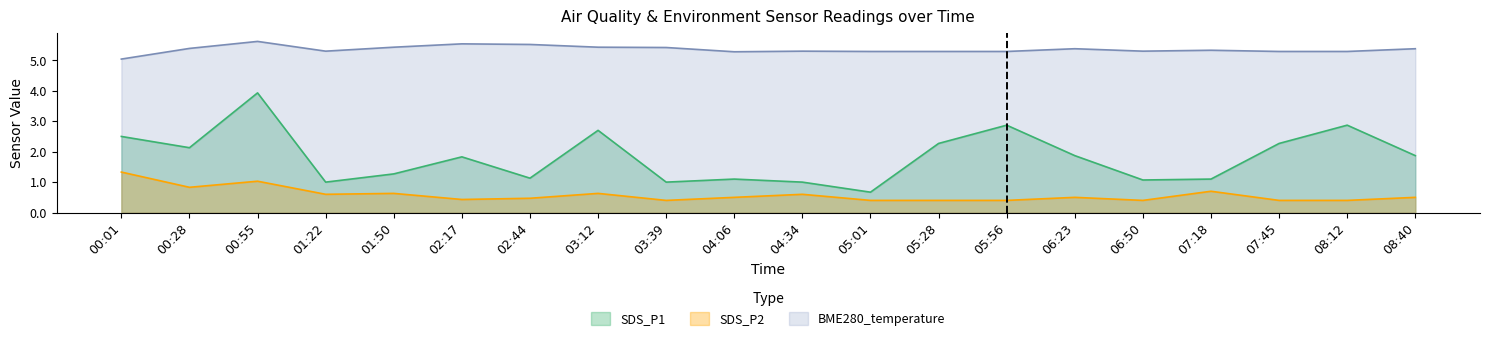

Which series has the largest range (max minus min)?

SDS_P1